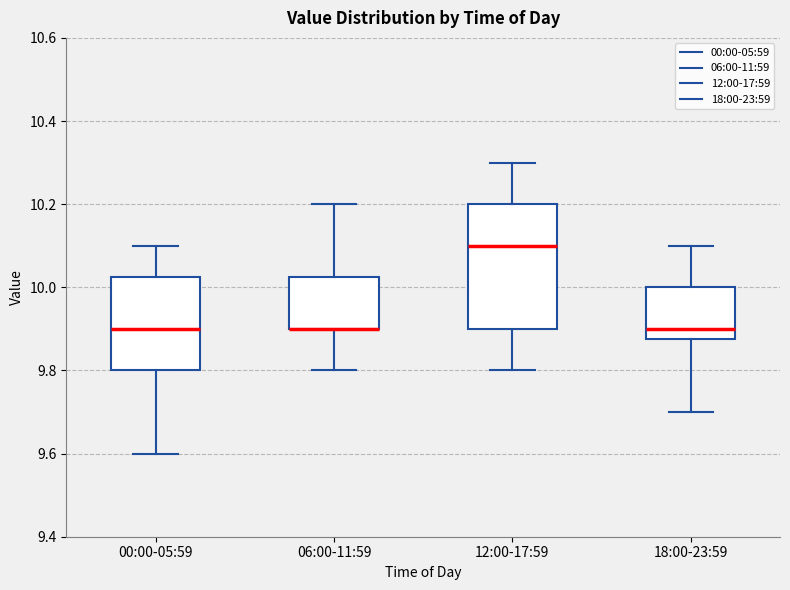

Which box is the tallest, from its lower edge to its upper edge?

12:00-17:59